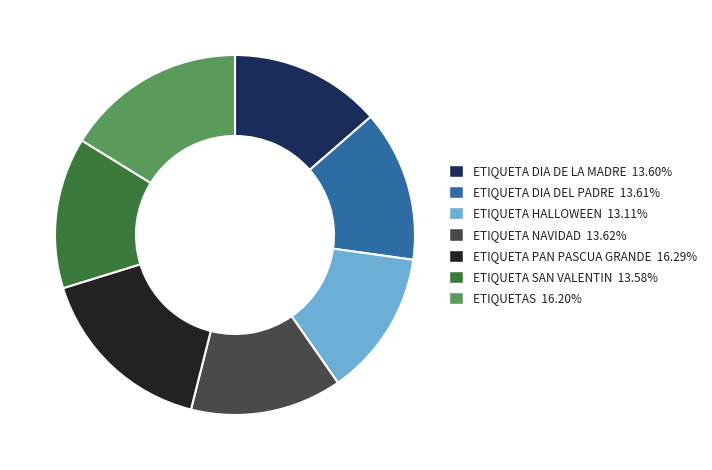

Is it true that ETIQUETA PAN PASCUA GRANDE is 25% of the pie?

False